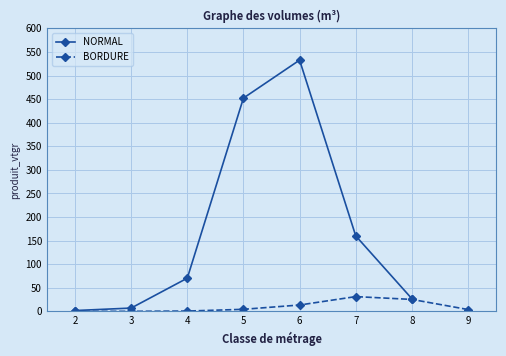

At which category does the data reach its first local peak?

6